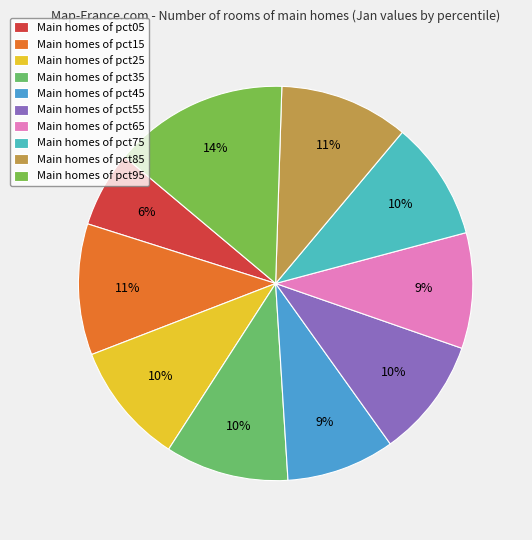

To the nearest percent, what is the average slice percentage?

10%